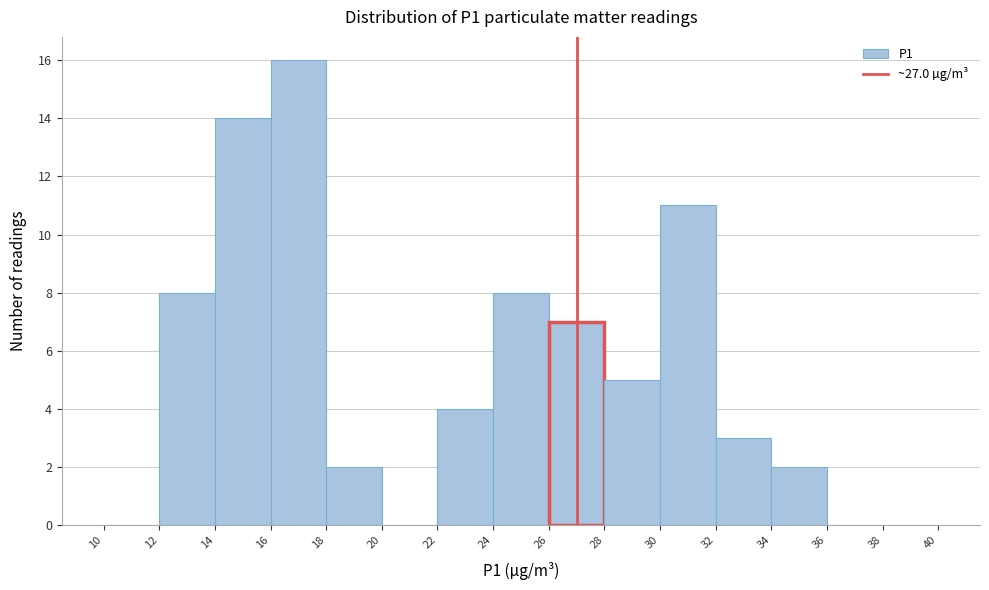

Reading left to right, list every bar in this chart as the range it spans on the x-axis followed by its height. The values are not printed on the chart, so give them approximately, as read against the axis.

10 to 12: 0
12 to 14: 8
14 to 16: 14
16 to 18: 16
18 to 20: 2
20 to 22: 0
22 to 24: 4
24 to 26: 8
26 to 28: 7
28 to 30: 5
30 to 32: 11
32 to 34: 3
34 to 36: 2
36 to 38: 0
38 to 40: 0